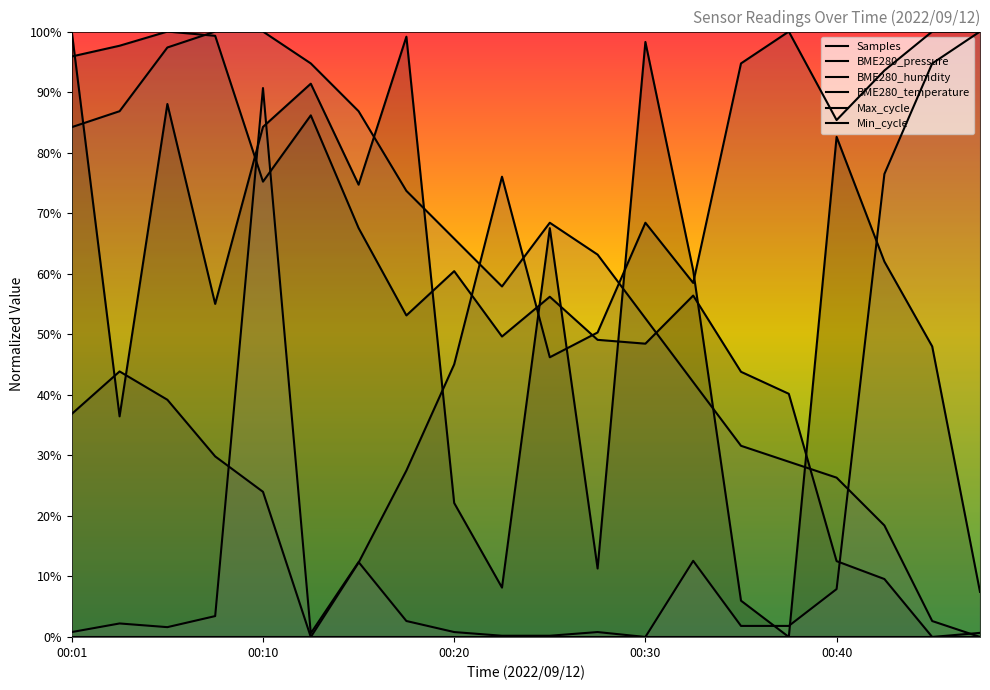

Between 00:08 and 00:23, which series saw the biggest shift?

BME280_pressure